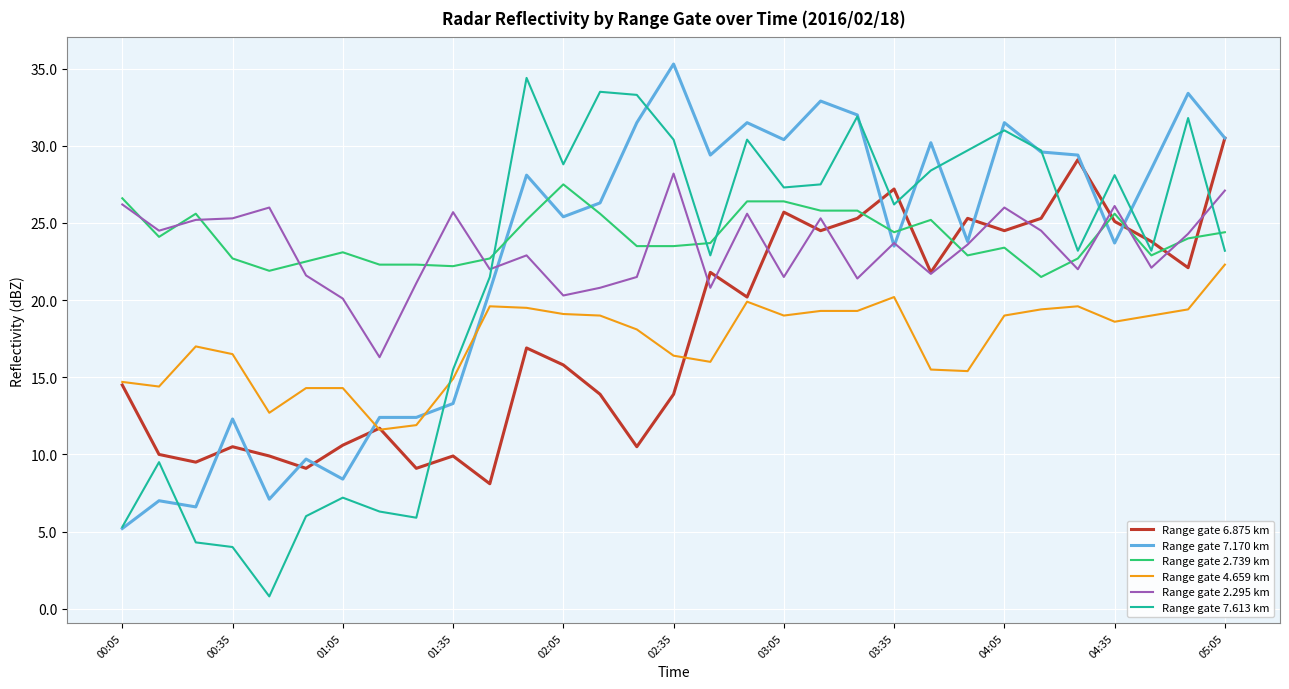

True or false: Range gate 7.170 km and Range gate 2.739 km intersect in this chart.

True